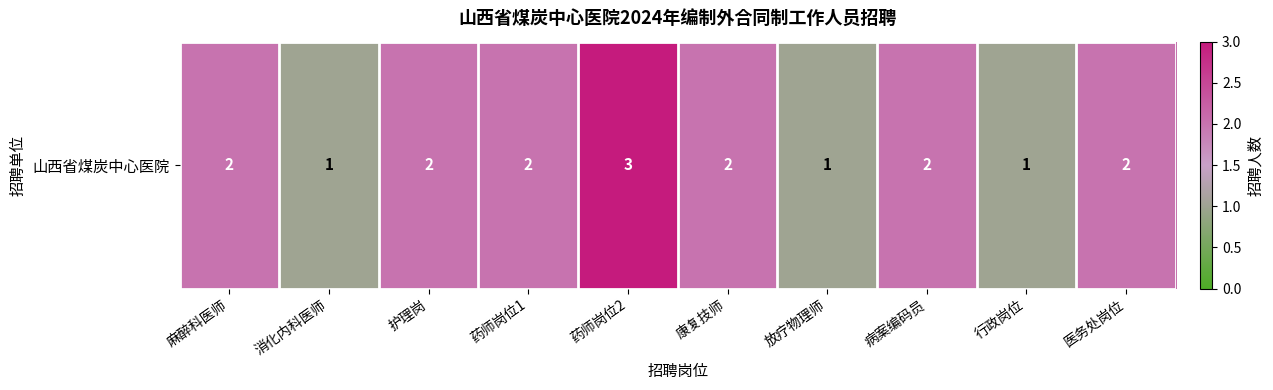

Between 消化内科医师 and 护理岗, which is larger?

护理岗